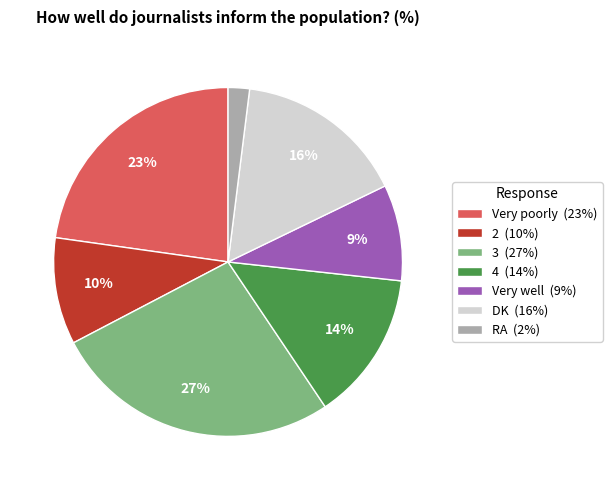

Combined, do 2 (10%) and Very well (9%) account for over 50%?

No